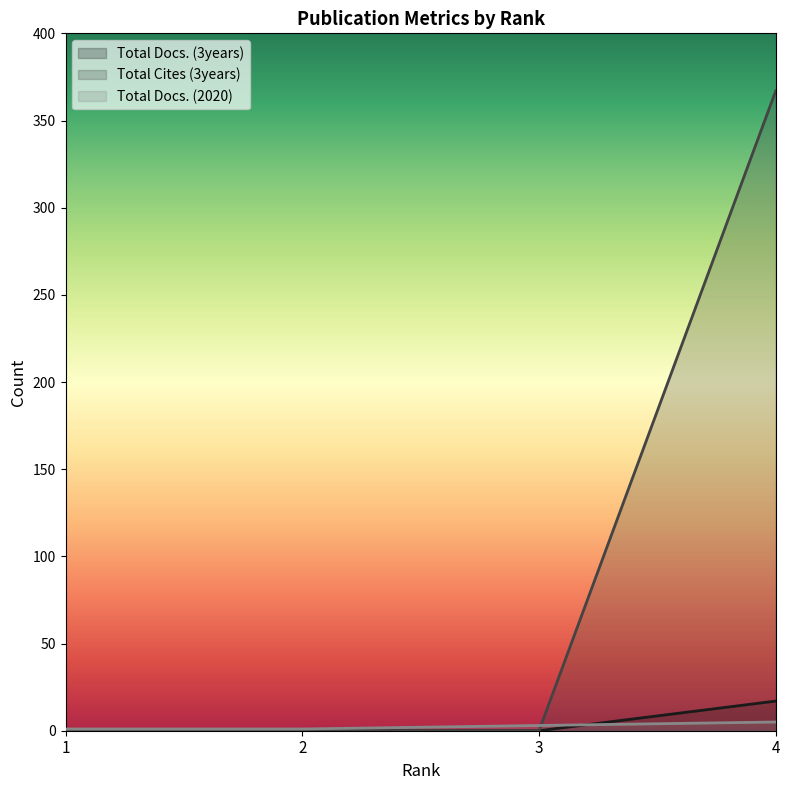

How many Total Cites (3years) values are between 0 and 367?

4